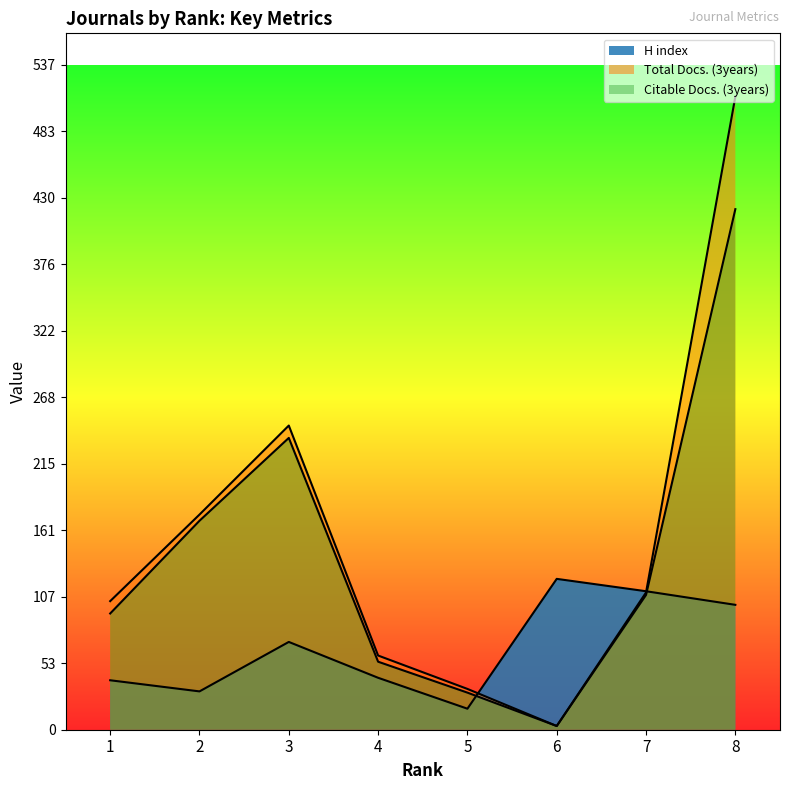

Reading left to right, extract all data points from this chart.

H index: 1=40	2=31	3=71	4=42	5=17	6=122	7=112	8=101
Total Docs. (3years): 1=104	2=174	3=246	4=60	5=33	6=3	7=111	8=512
Citable Docs. (3years): 1=94	2=169	3=236	4=55	5=30	6=3	7=109	8=421